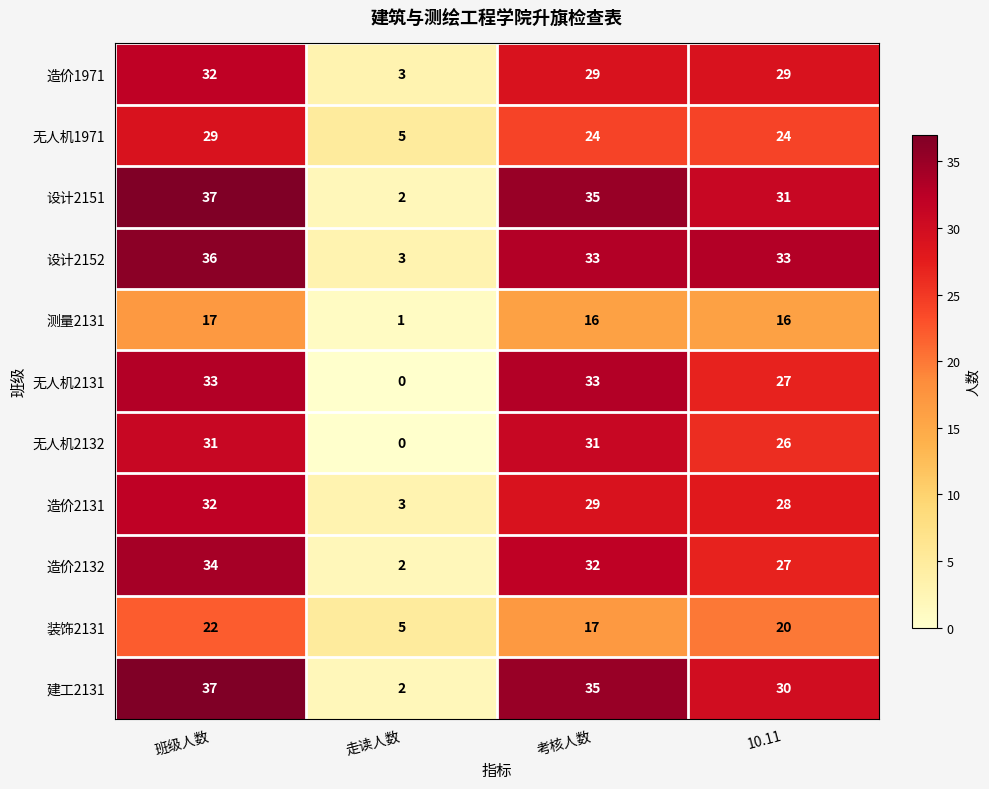

Which label corresponds to the largest value in the chart?

班级人数